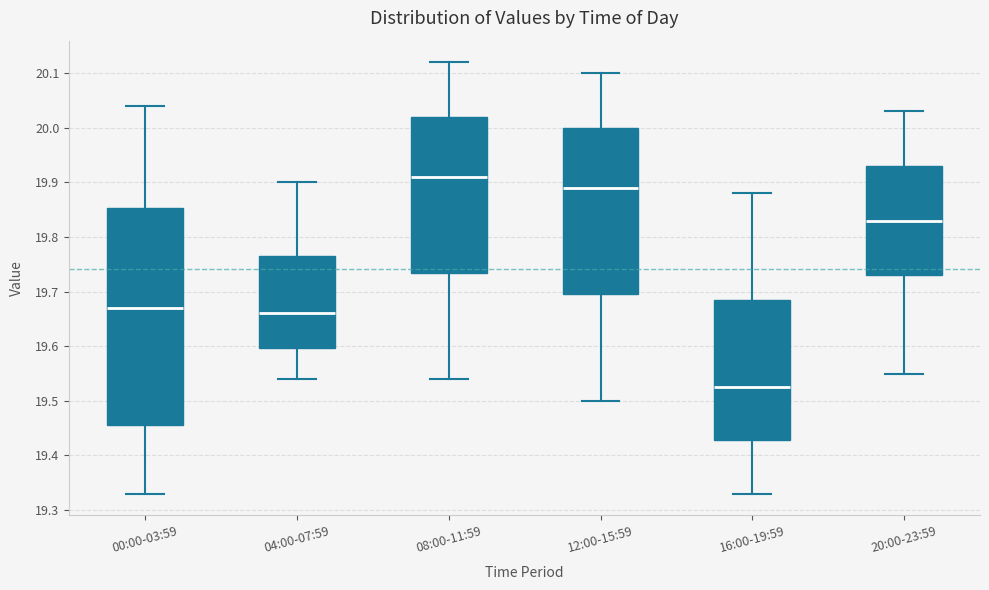

Reading left to right, read every box against the y-axis: the position of its median line, the range the box covers, and the ends of its whiskers. The values are not printed on the chart, so give them approximately, as read against the axis.

00:00-03:59: median 19.67, box 19.46 to 19.85, whiskers 19.33 to 20.04
04:00-07:59: median 19.66, box 19.60 to 19.77, whiskers 19.54 to 19.90
08:00-11:59: median 19.91, box 19.74 to 20.02, whiskers 19.54 to 20.12
12:00-15:59: median 19.89, box 19.70 to 20.00, whiskers 19.50 to 20.10
16:00-19:59: median 19.53, box 19.43 to 19.69, whiskers 19.33 to 19.88
20:00-23:59: median 19.83, box 19.73 to 19.93, whiskers 19.55 to 20.03